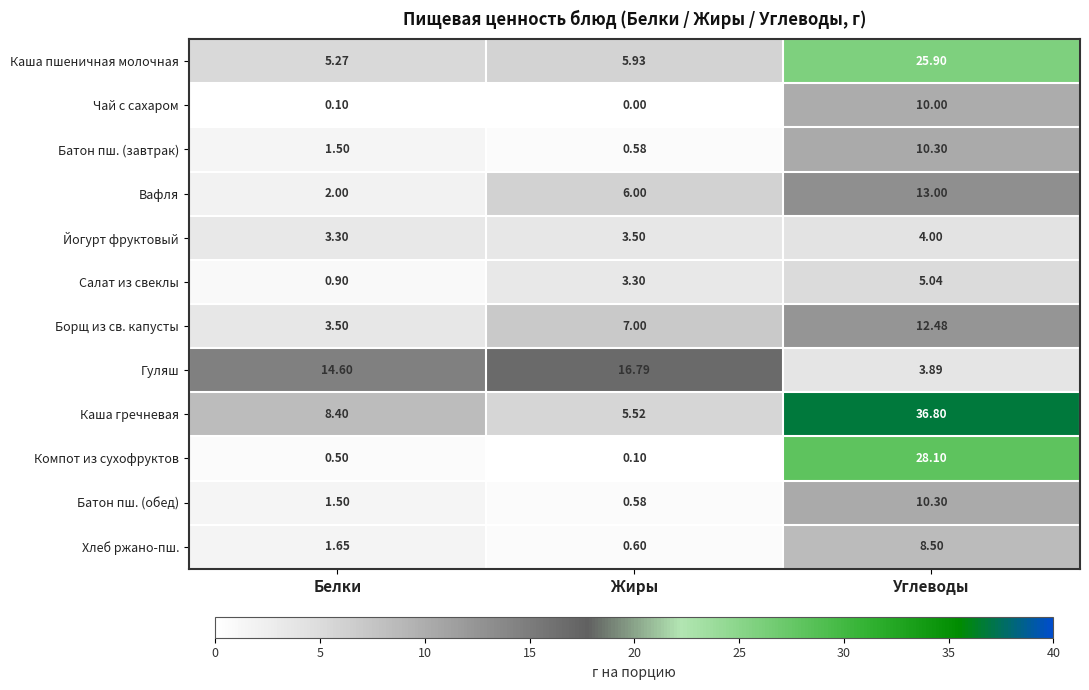

Which series has the largest range (max minus min)?

Каша гречневая